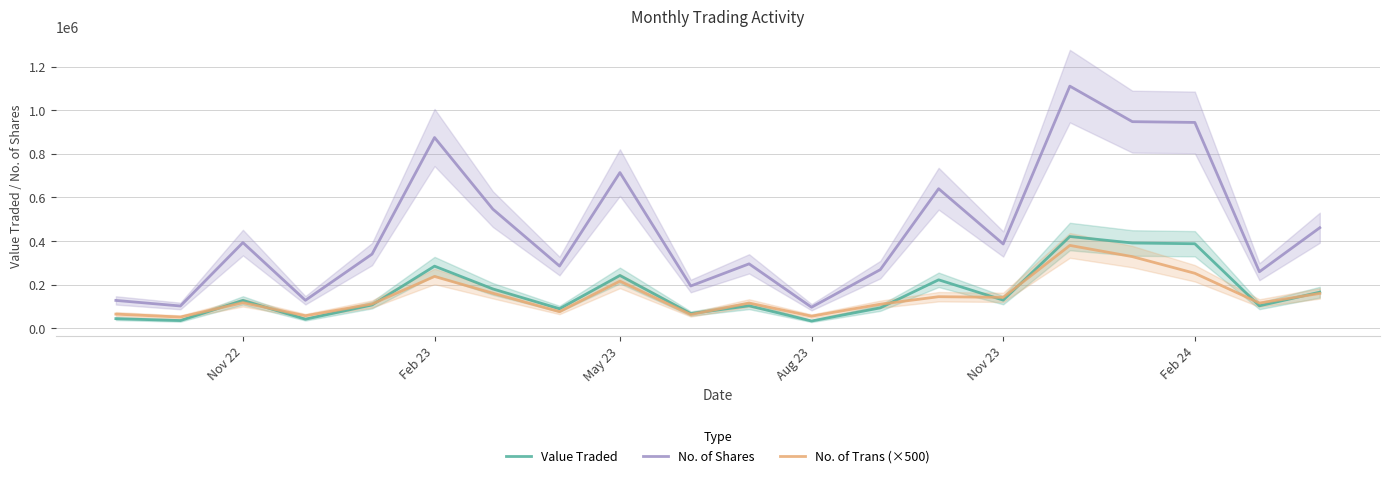

At which label is No. of Trans (×500) closest to 215000?

May 23